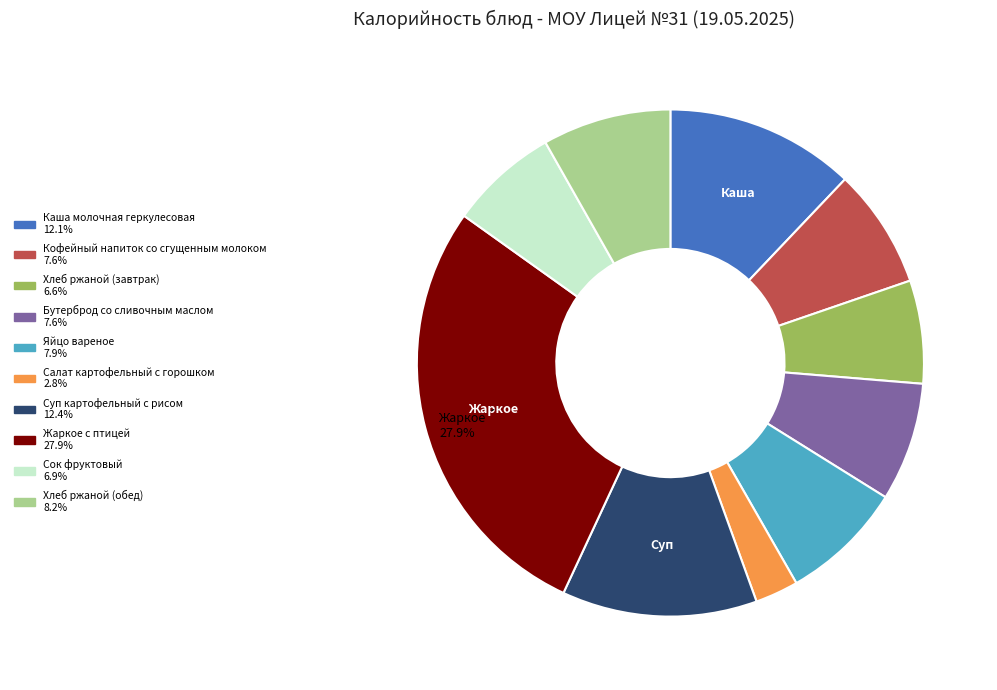

Does any single category account for the majority?

No